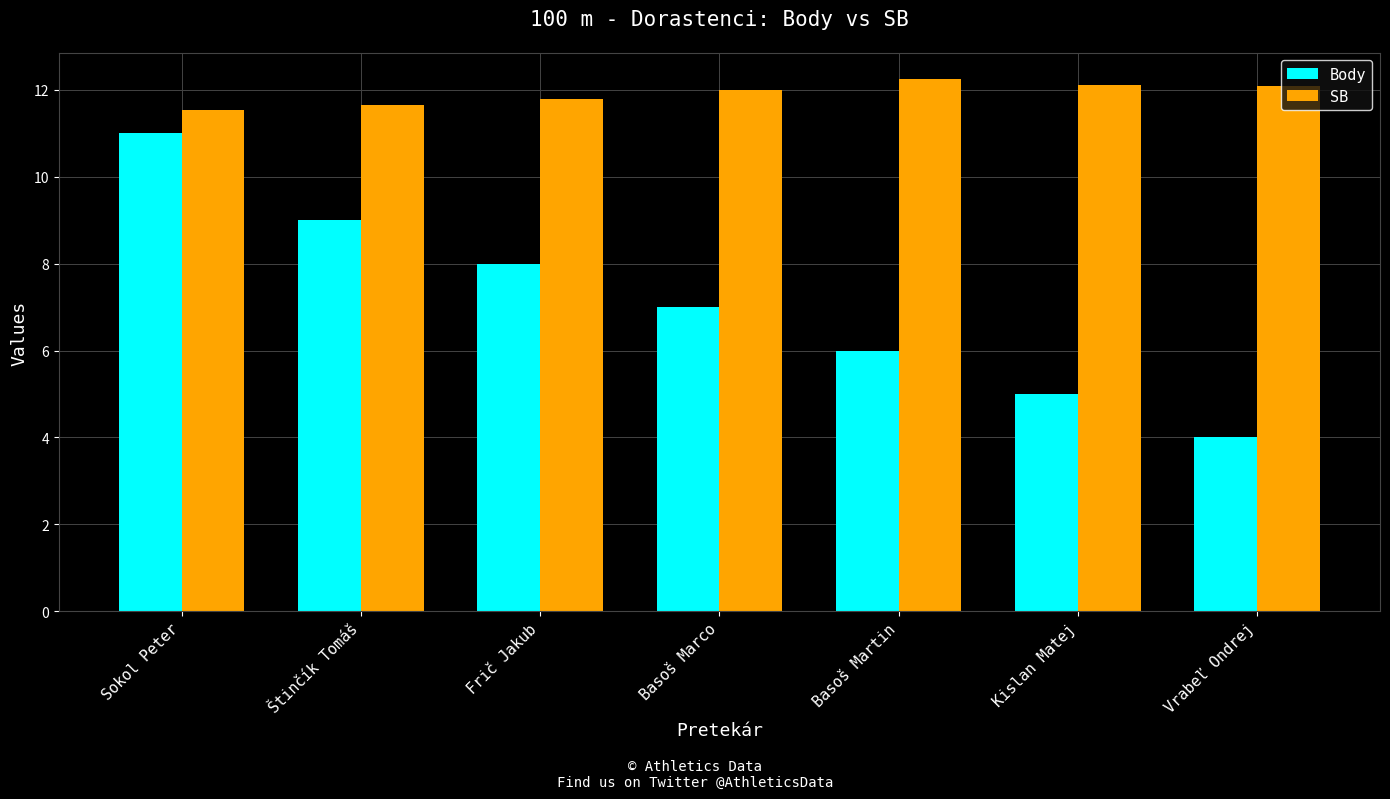

List the series in order of their overall mean, highest first.

SB, Body